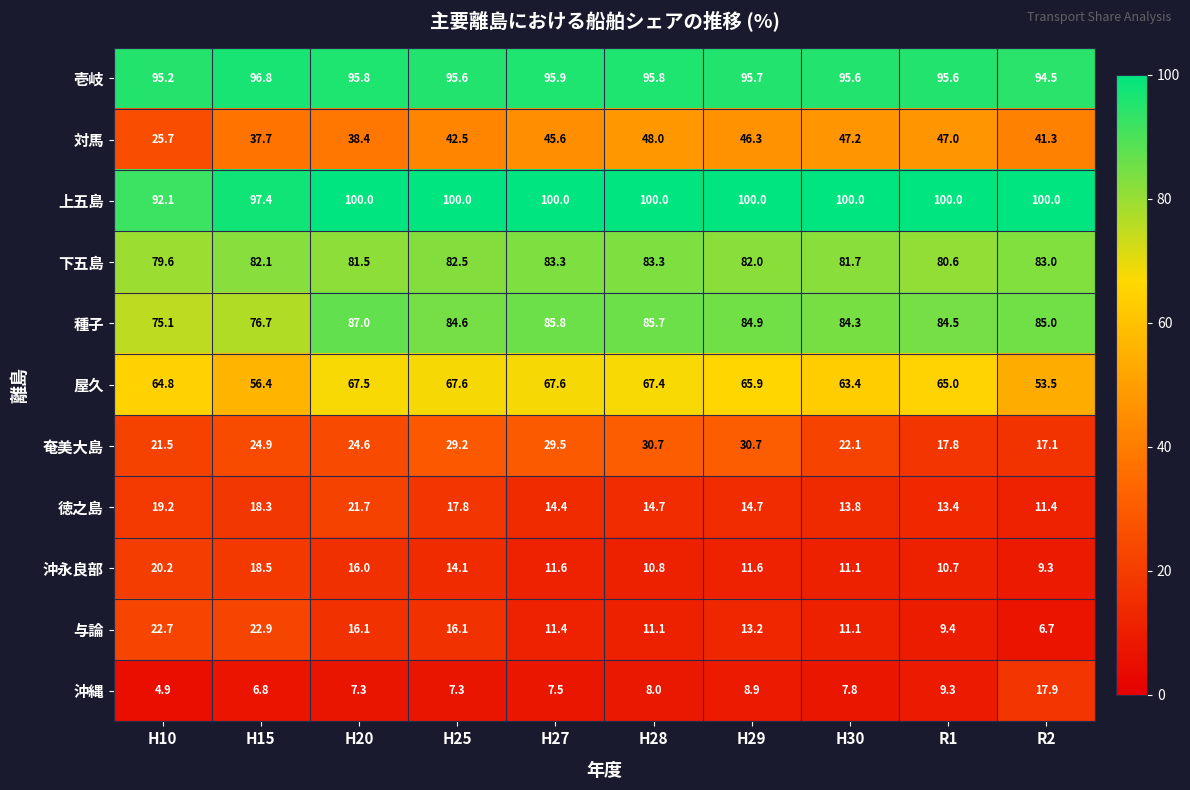

List the series in order of their peak value, highest first.

上五島, 壱岐, 種子, 下五島, 屋久, 対馬, 奄美大島, 与論, 徳之島, 沖永良部, 沖縄